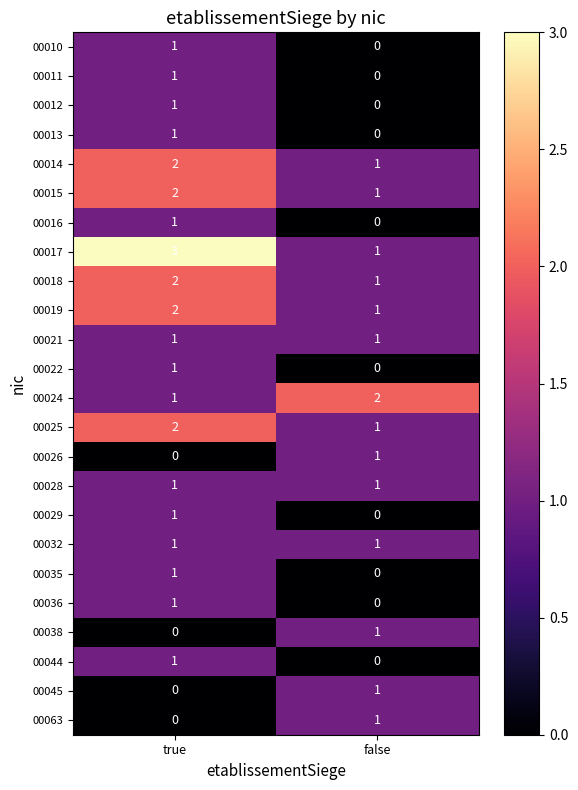

List the labels in order of 00044 value, smallest first.

false, true